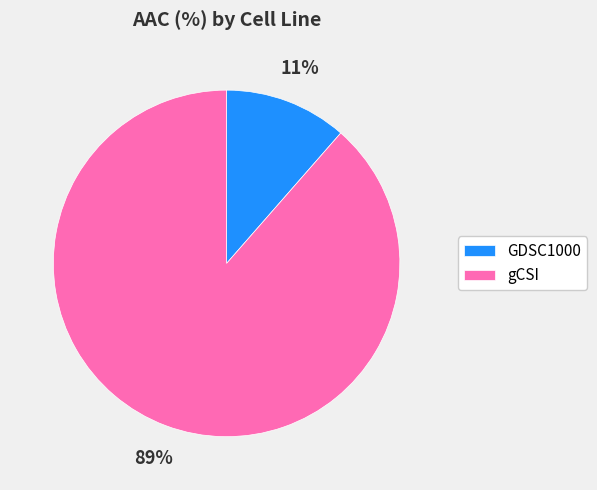

True or false: GDSC1000 accounts for 24% of the total.

False